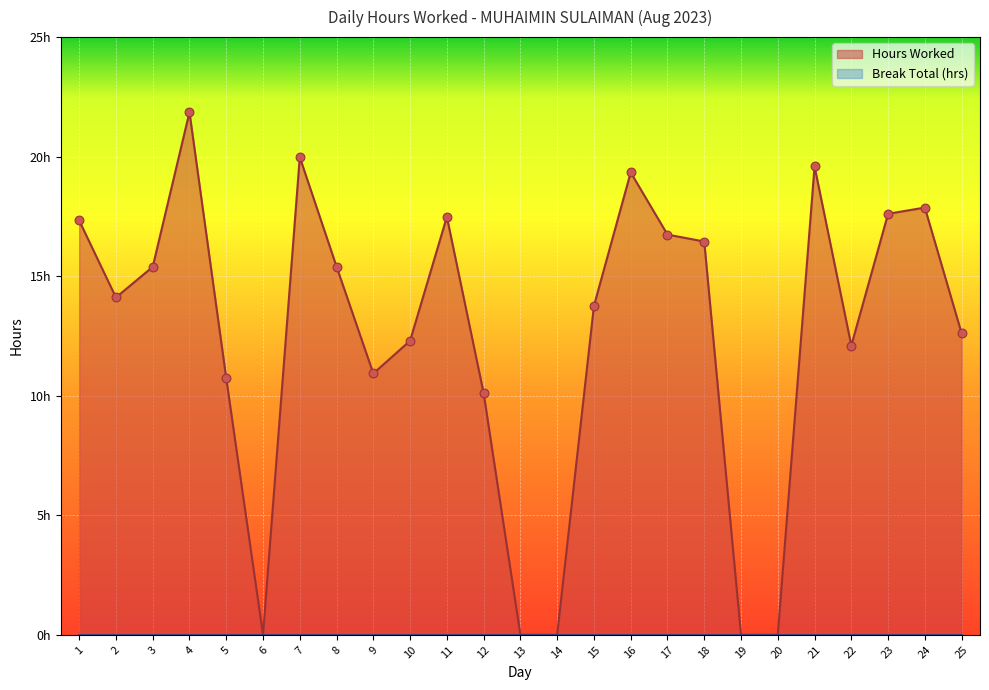

What is the ratio of the value at 21 to the value at 4?

0.9